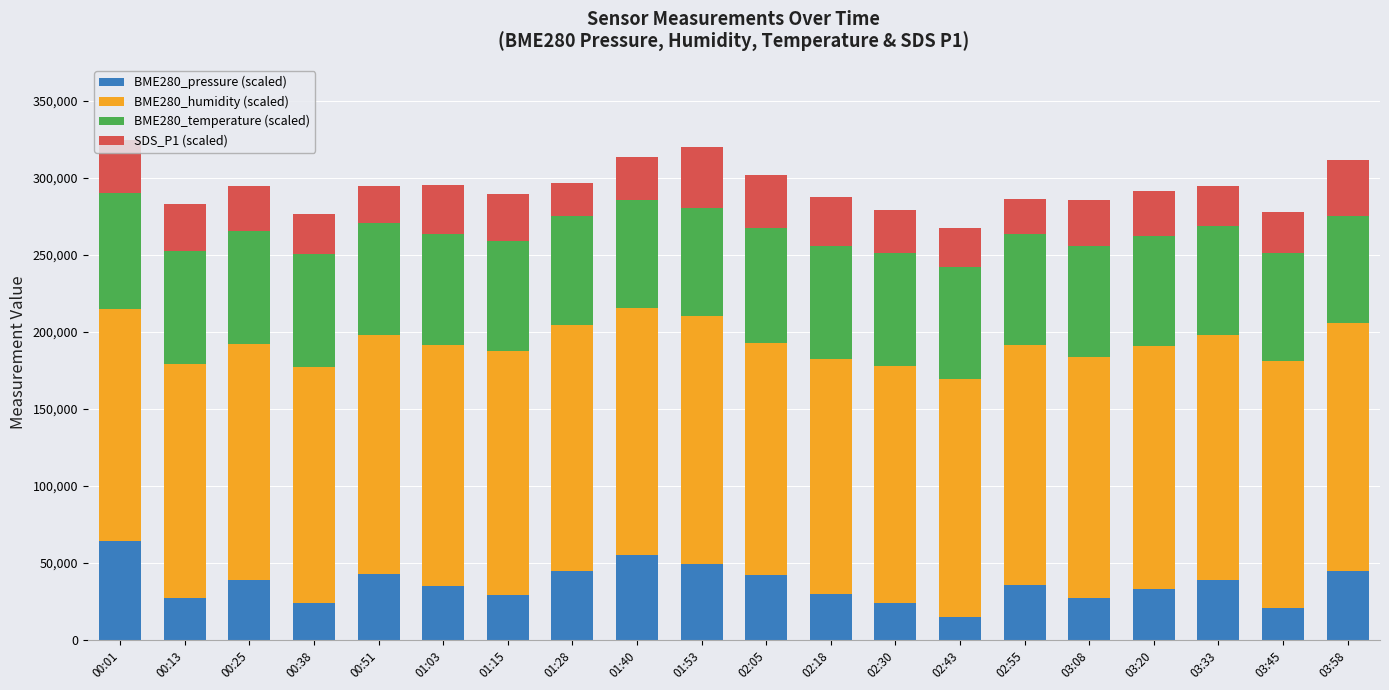

What is the minimum value for BME280_pressure (scaled)?

15000.0